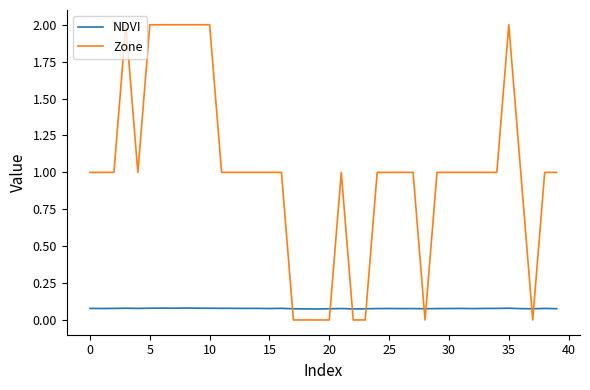

Which series has the largest range (max minus min)?

Zone